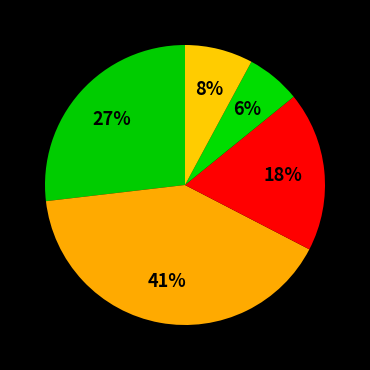

Does any single category account for the majority?

No